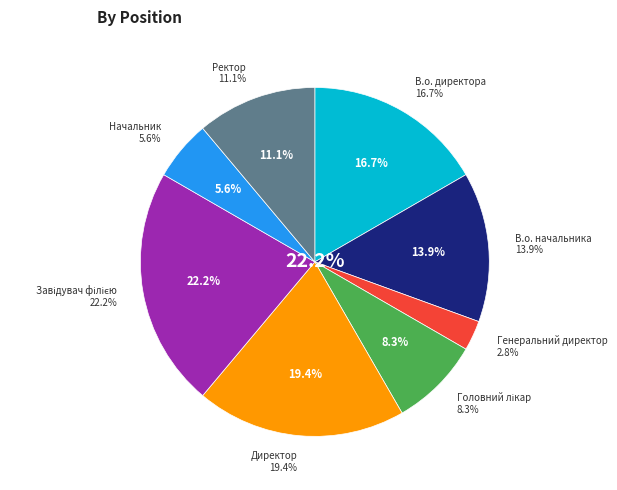

What is the change in value from В.о. директора to Завідувач філією?

+2